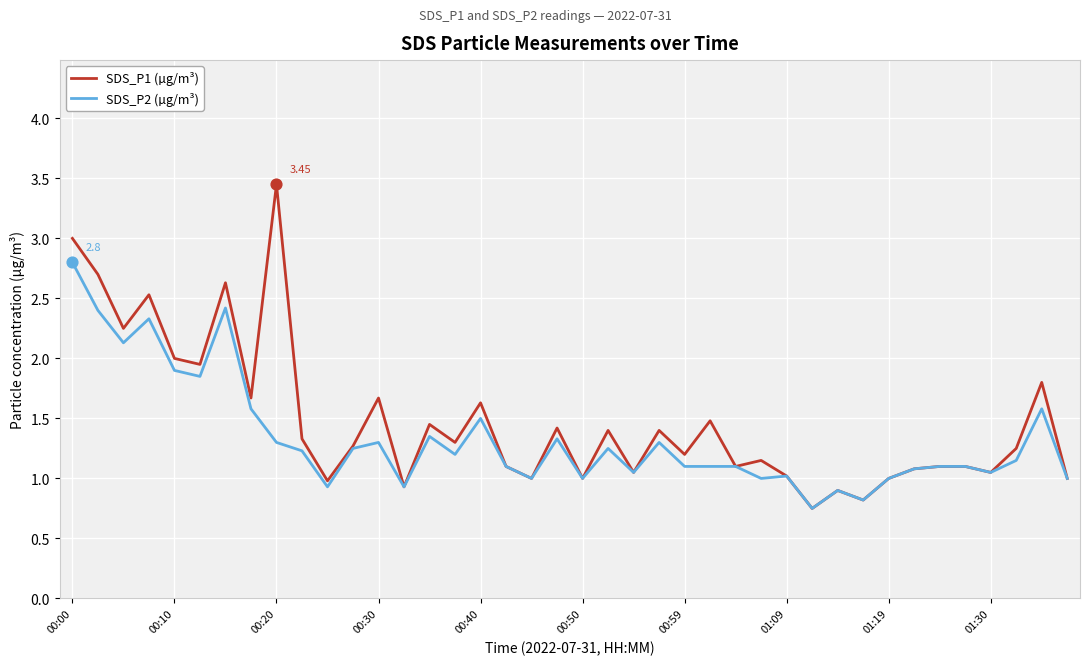

Which series has the widest spread of values?

SDS_P1 (µg/m³)